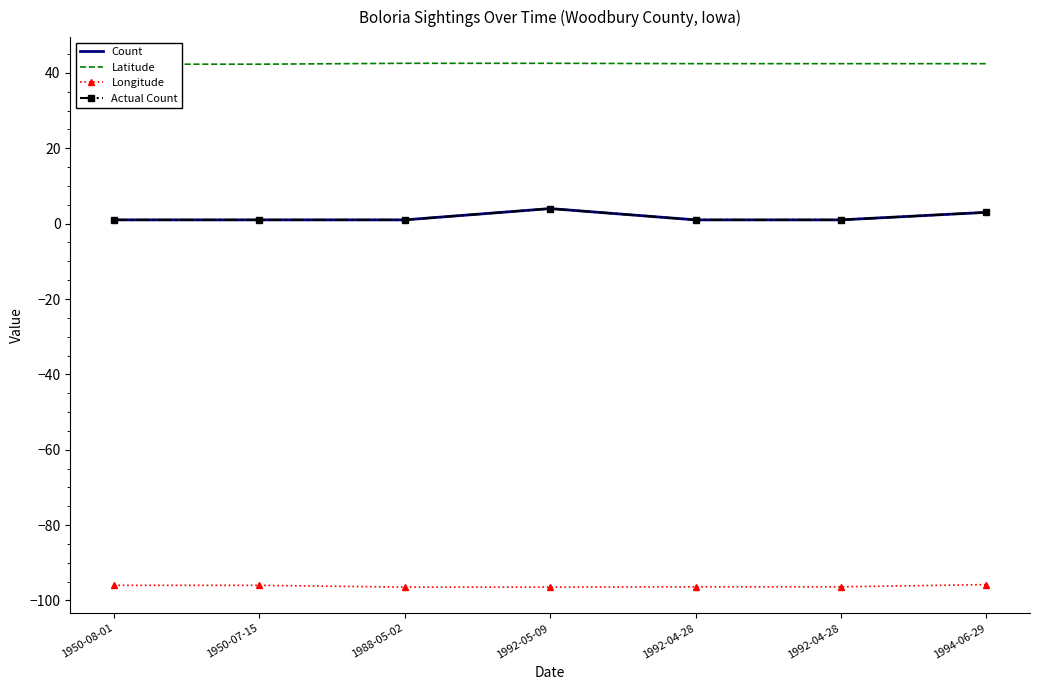

How many distinct data groups are displayed?

4